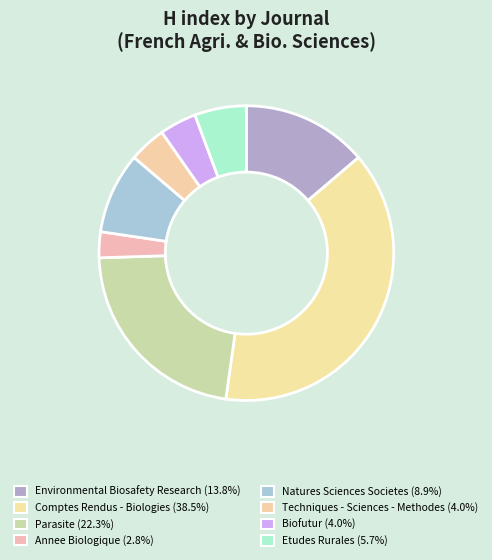

Is Etudes Rurales the majority of the pie?

No